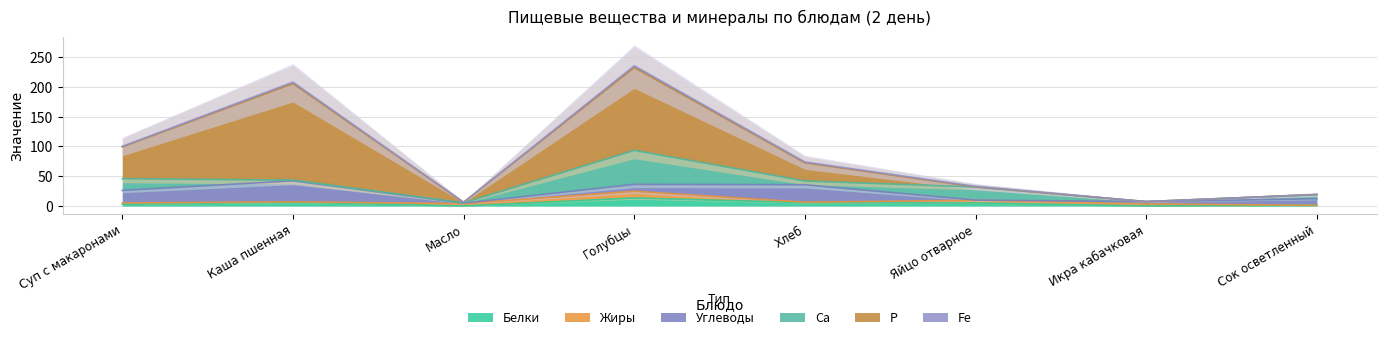

The value of P at Сок осветленный is 0.0. True or false?

True